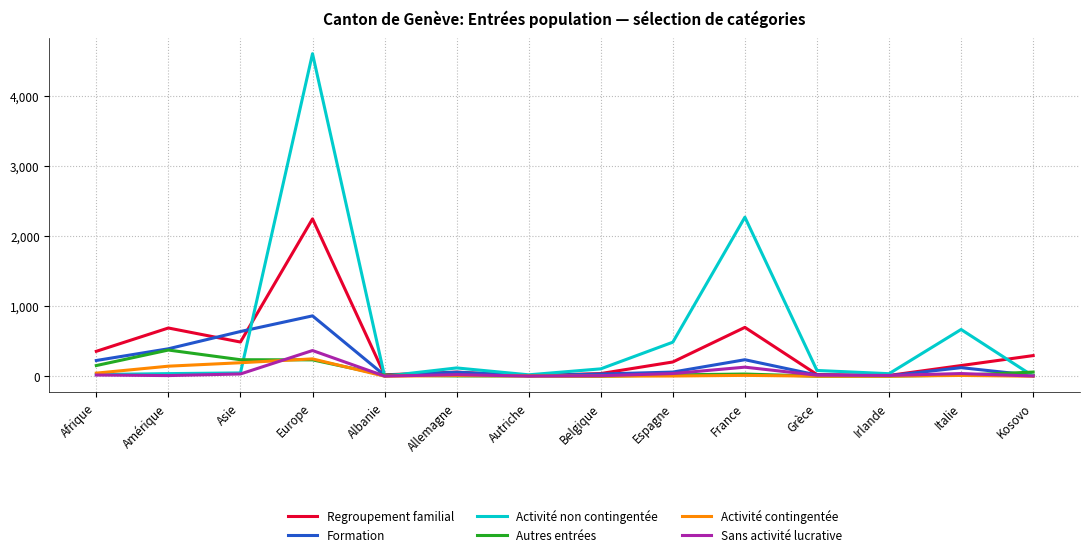

Which series has the widest spread of values?

Activité non contingentée